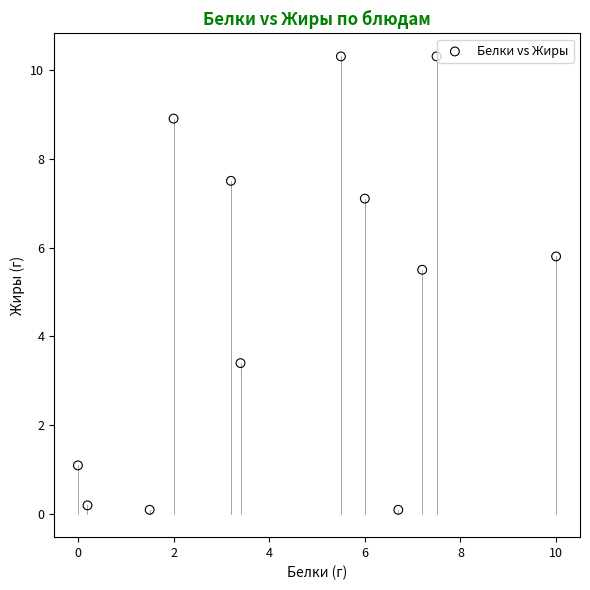

What is the average Y value?

5.0